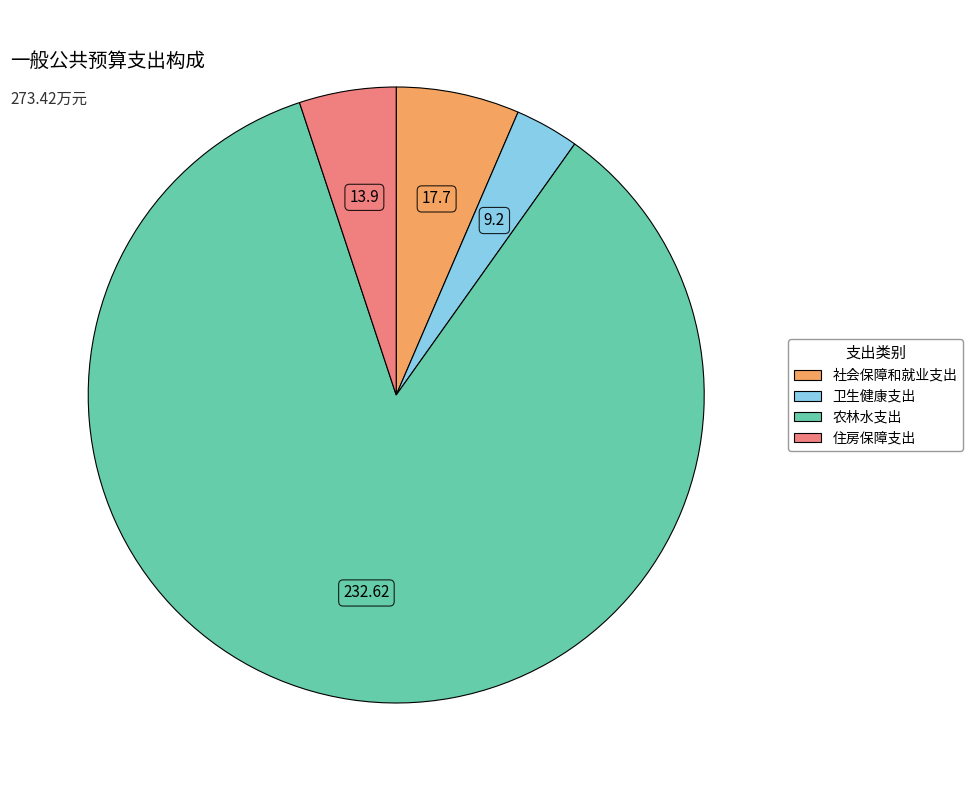

How many slices are in this pie chart?

4